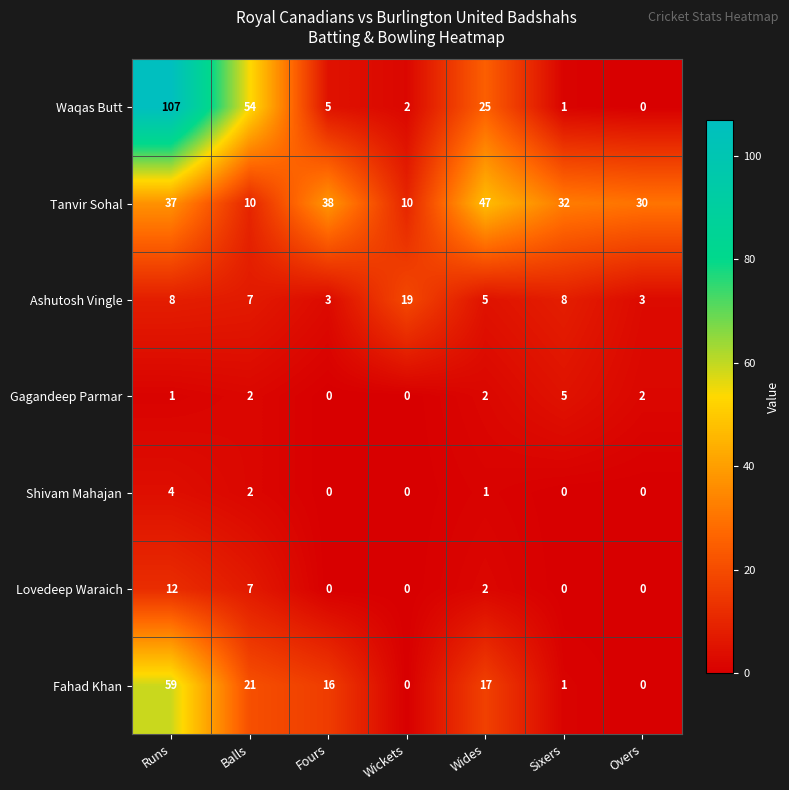

What is the difference between the Fahad Khan values at Runs and Wides?

42